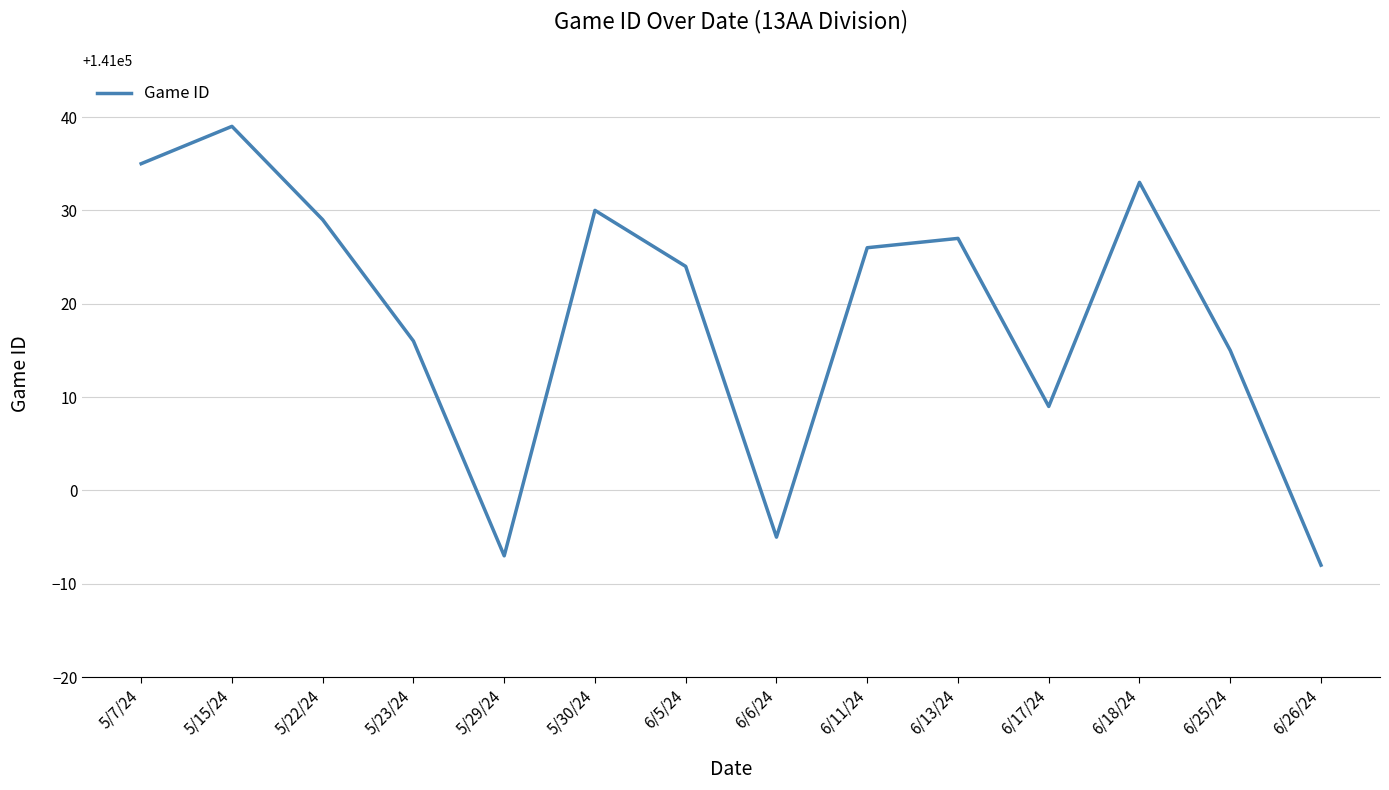

What is the sum of all values?

1974263